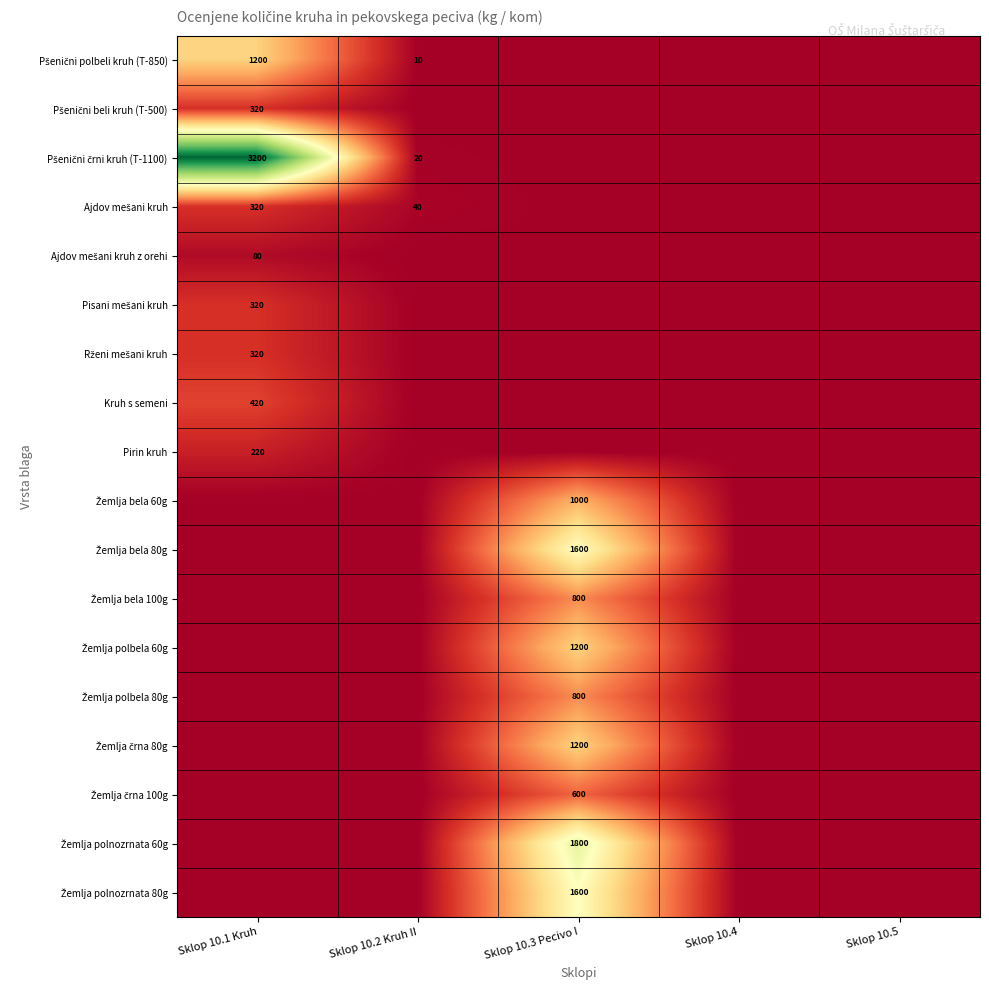

Between Sklop 10.3 Pecivo I and Sklop 10.1 Kruh, which is larger?

Sklop 10.1 Kruh